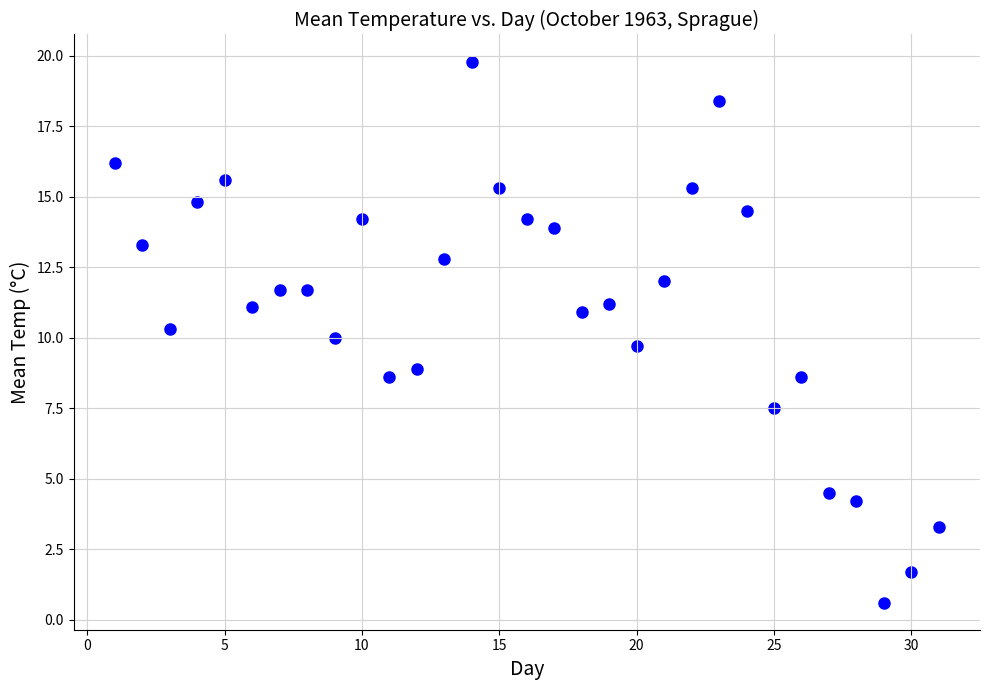

What is the range of X values (max minus min)?

30.0